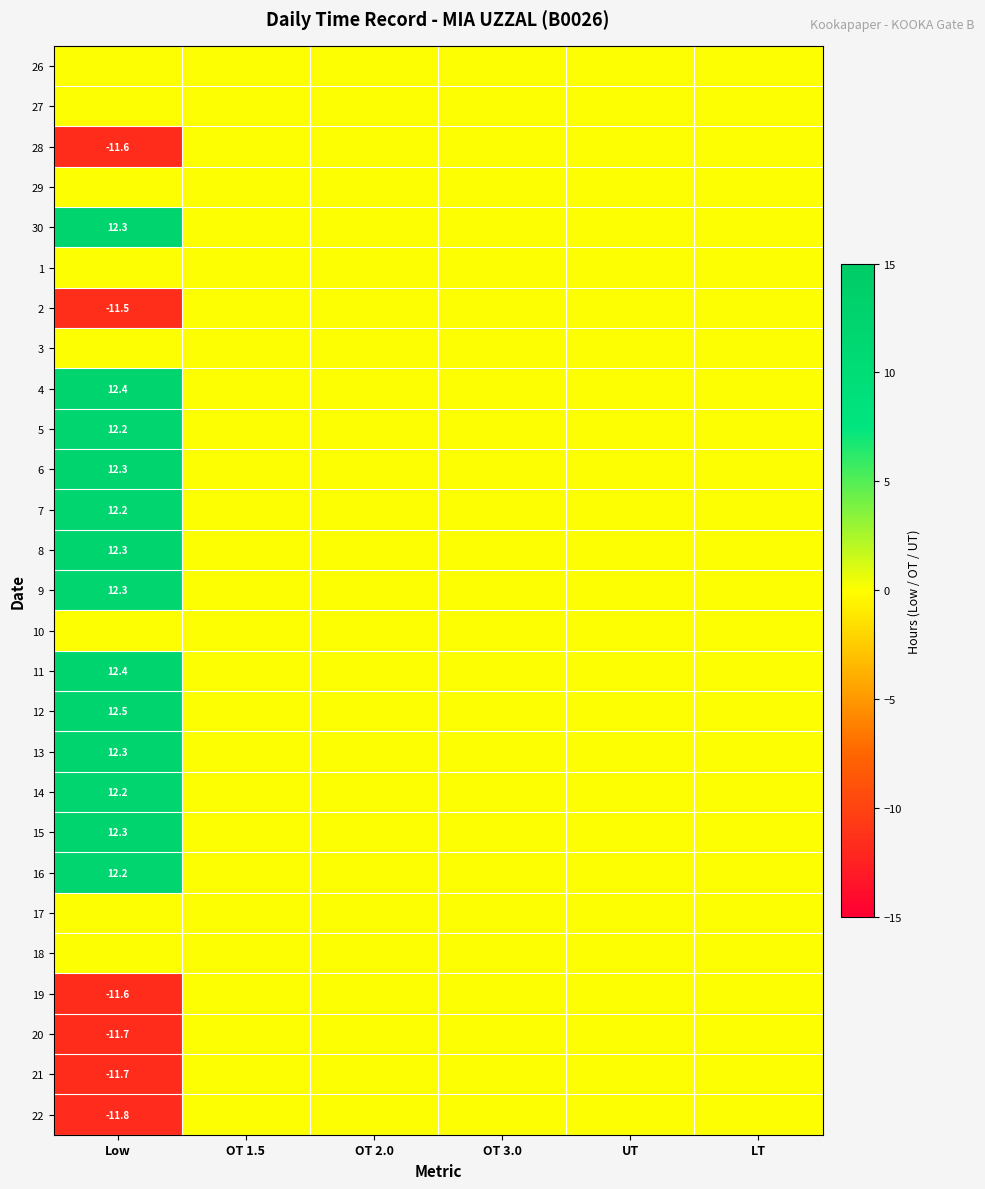

Is it true that 28 equals -20.3 at Low?

False